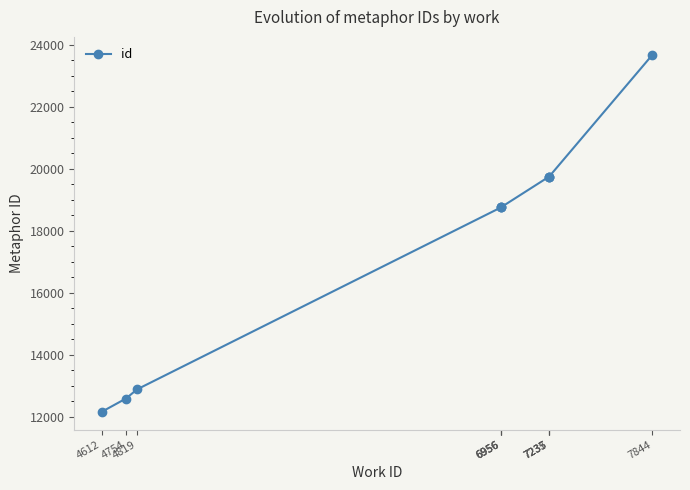

Does the chart display data point markers on the line(s)?

Yes